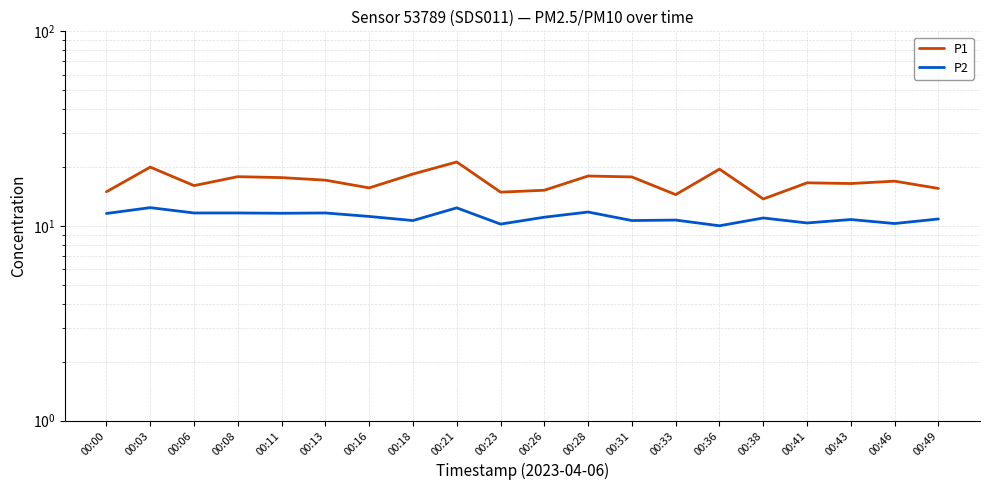

True or false: P2 and P1 intersect in this chart.

False